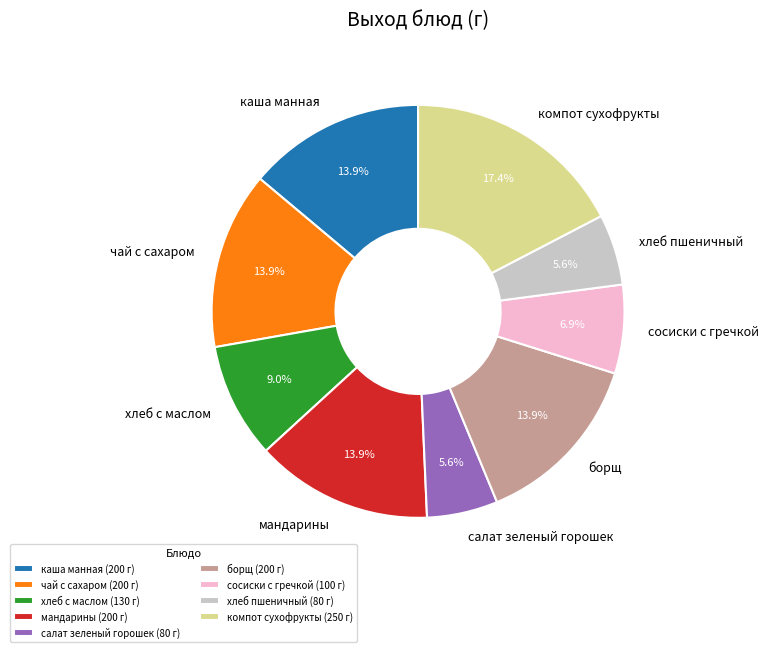

Does any single category account for the majority?

No